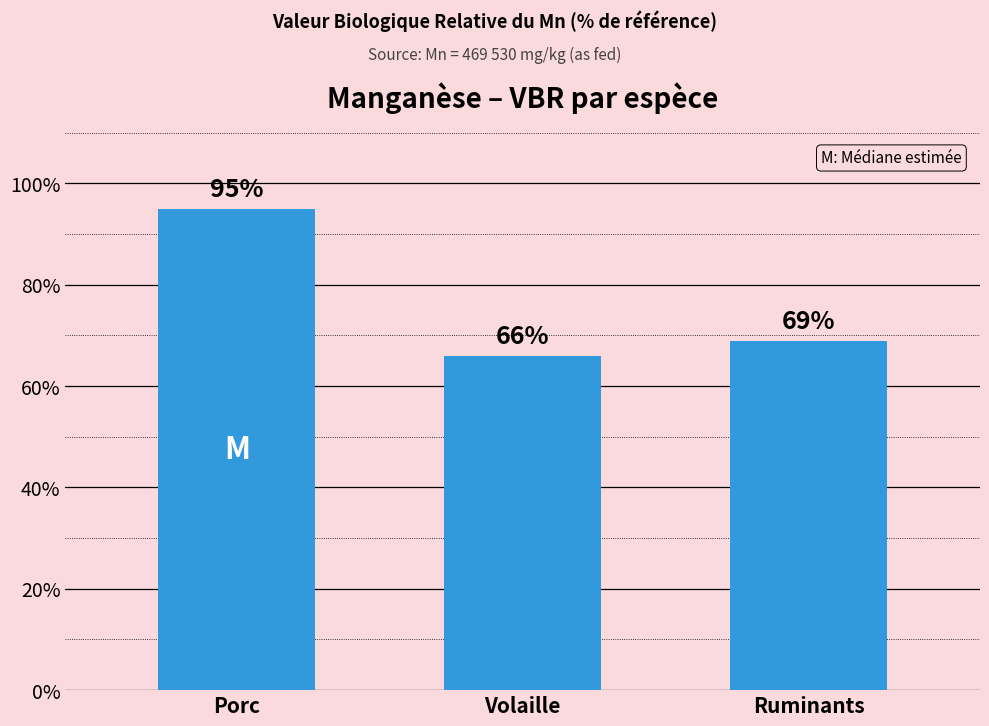

What is the label of the 1st bar from the left?

Porc